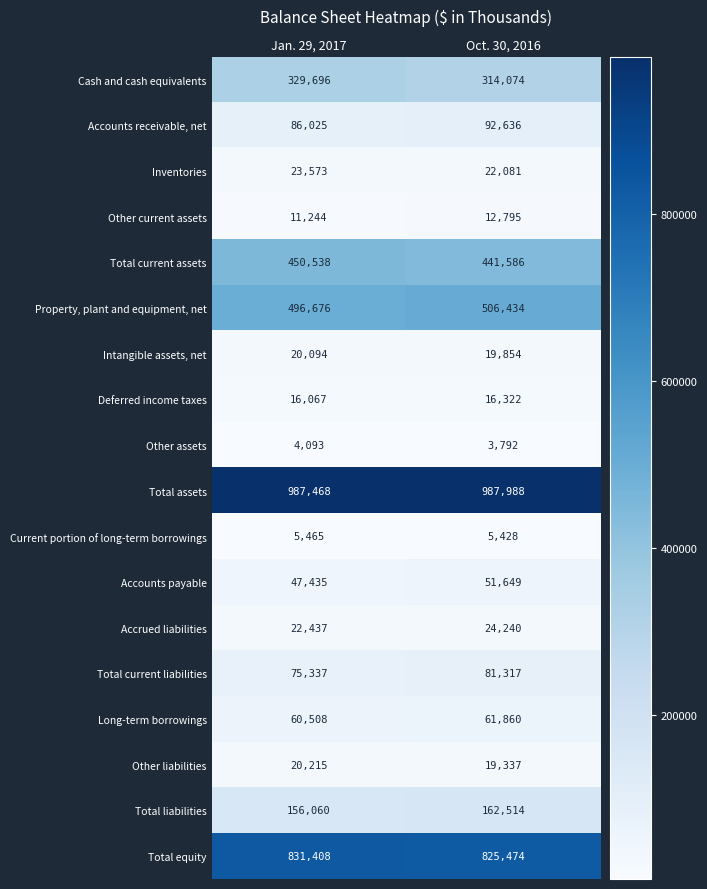

What is the difference between the maximum and minimum values in the Long-term borrowings series?

1352